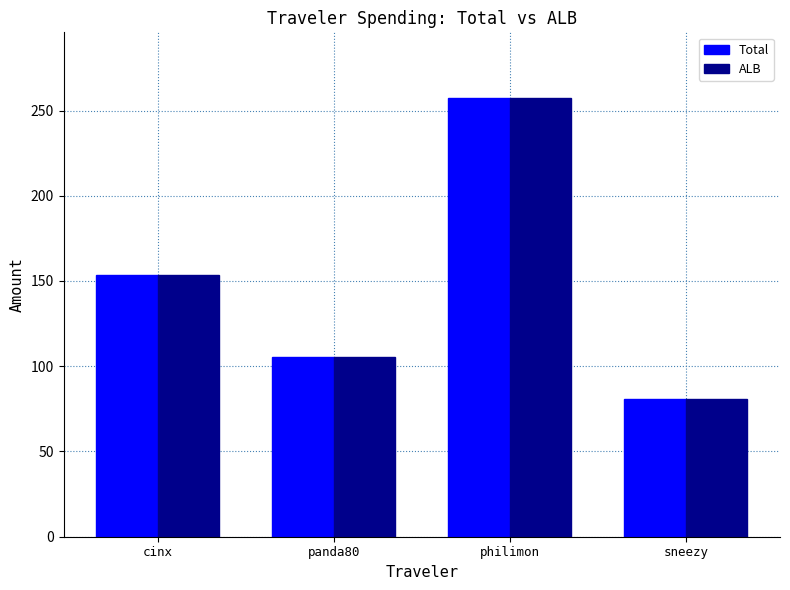

At which label does Total first exceed 153?

cinx